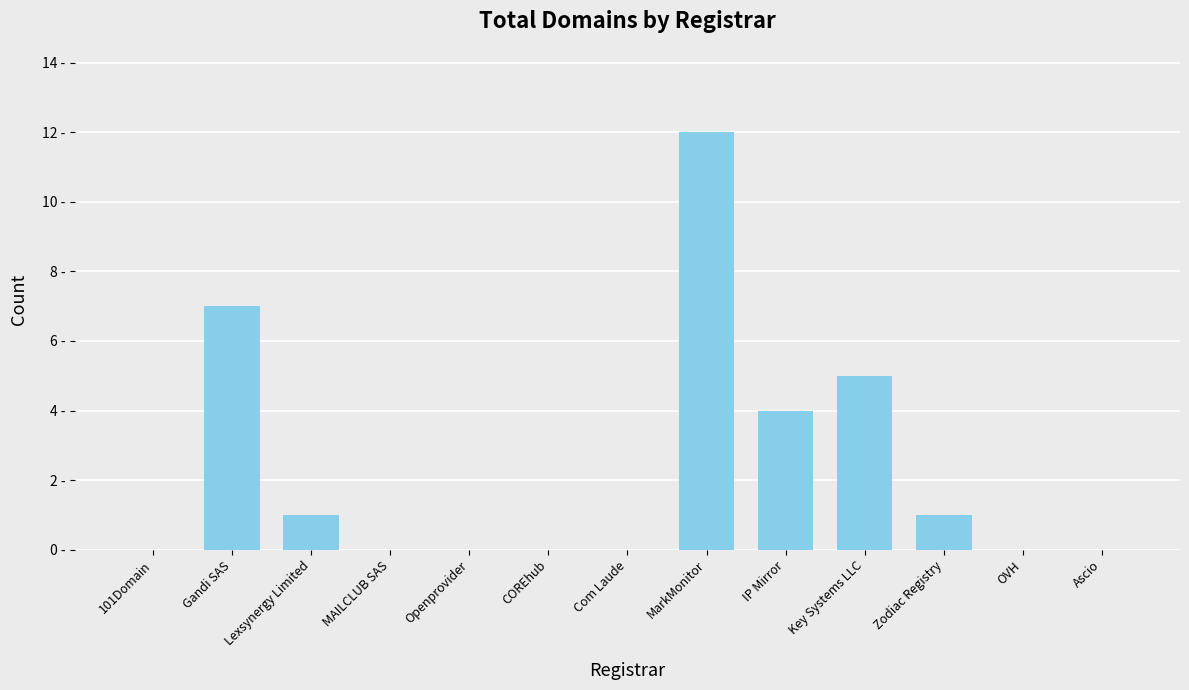

Which has a higher value, COREhub or Com Laude?

COREhub